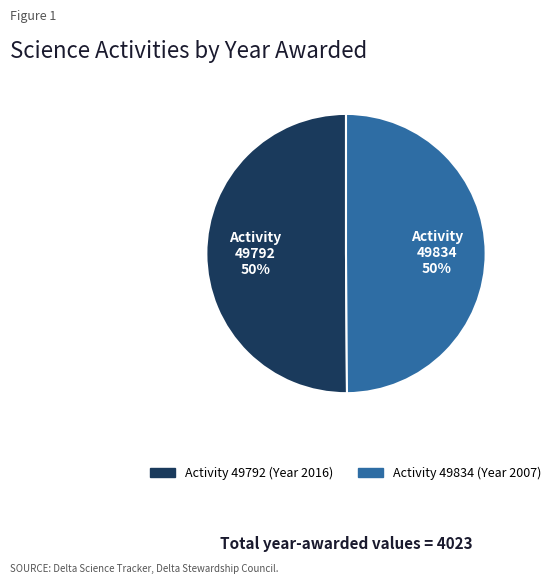

To the nearest percent, what is the average slice percentage?

50%